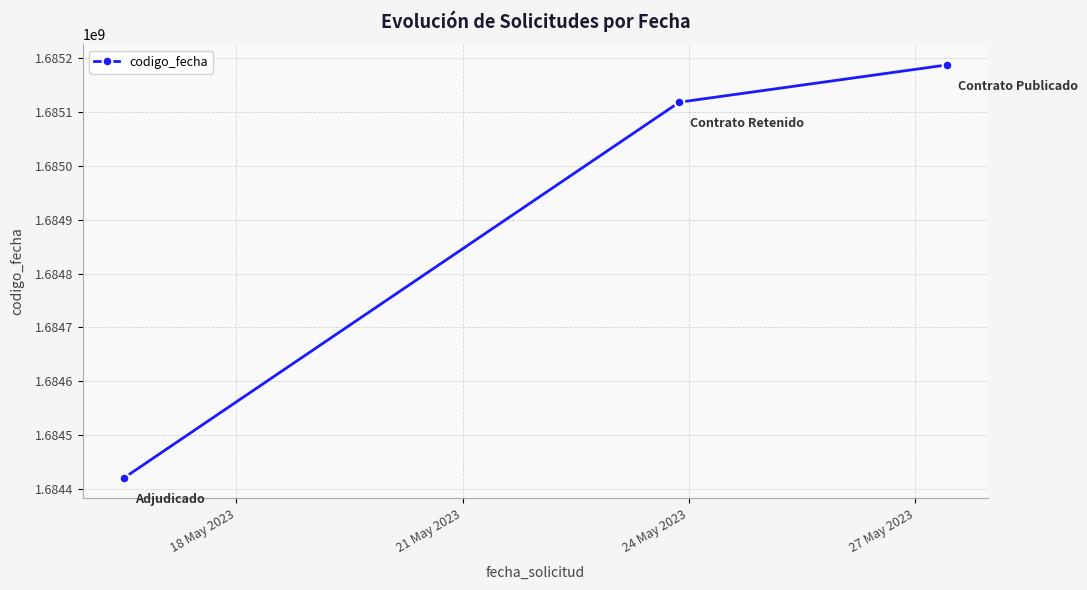

What is the smallest value displayed?

1684420241